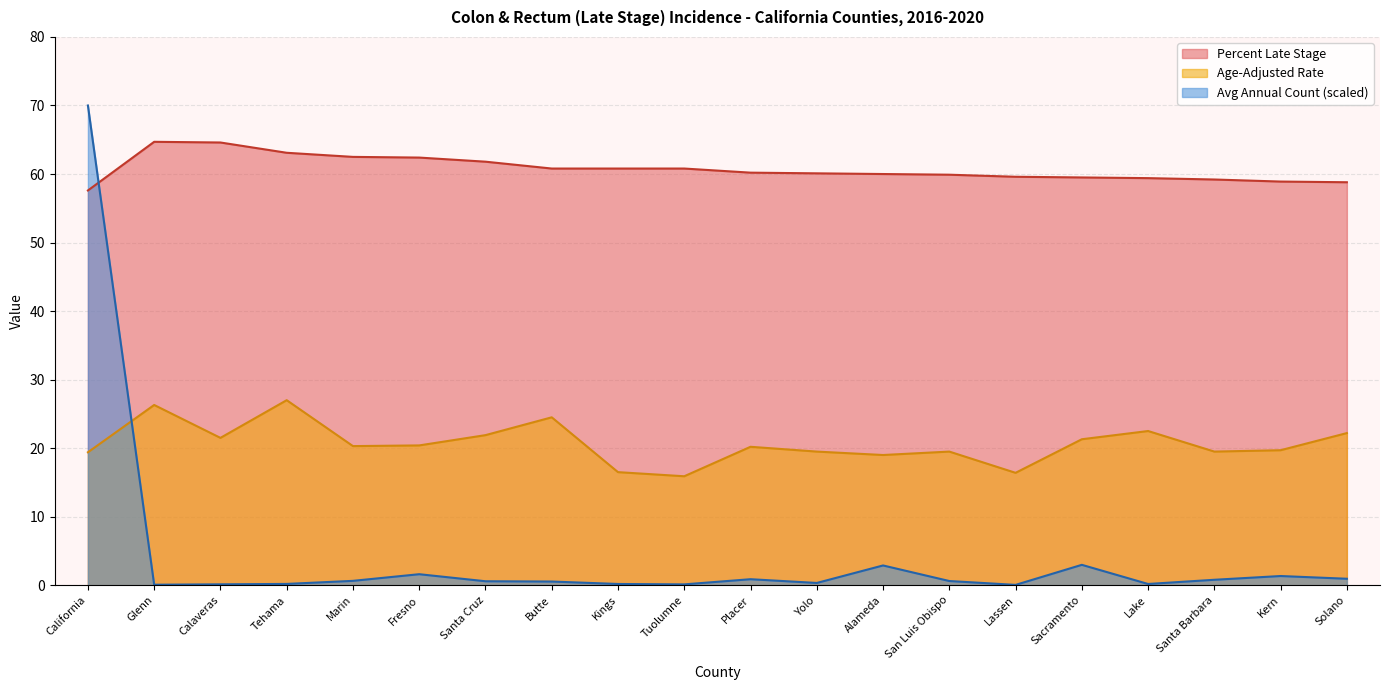

What is the difference between the highest and lowest values at Santa Barbara?

58.4